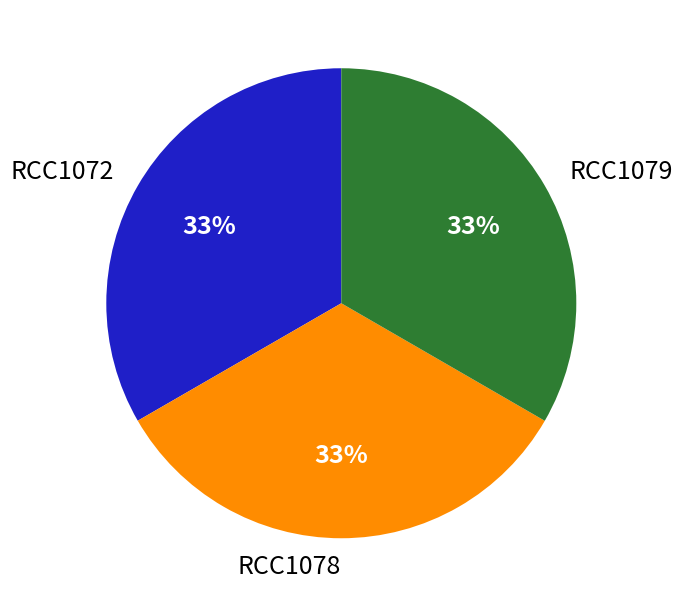

Does any single category account for the majority?

No